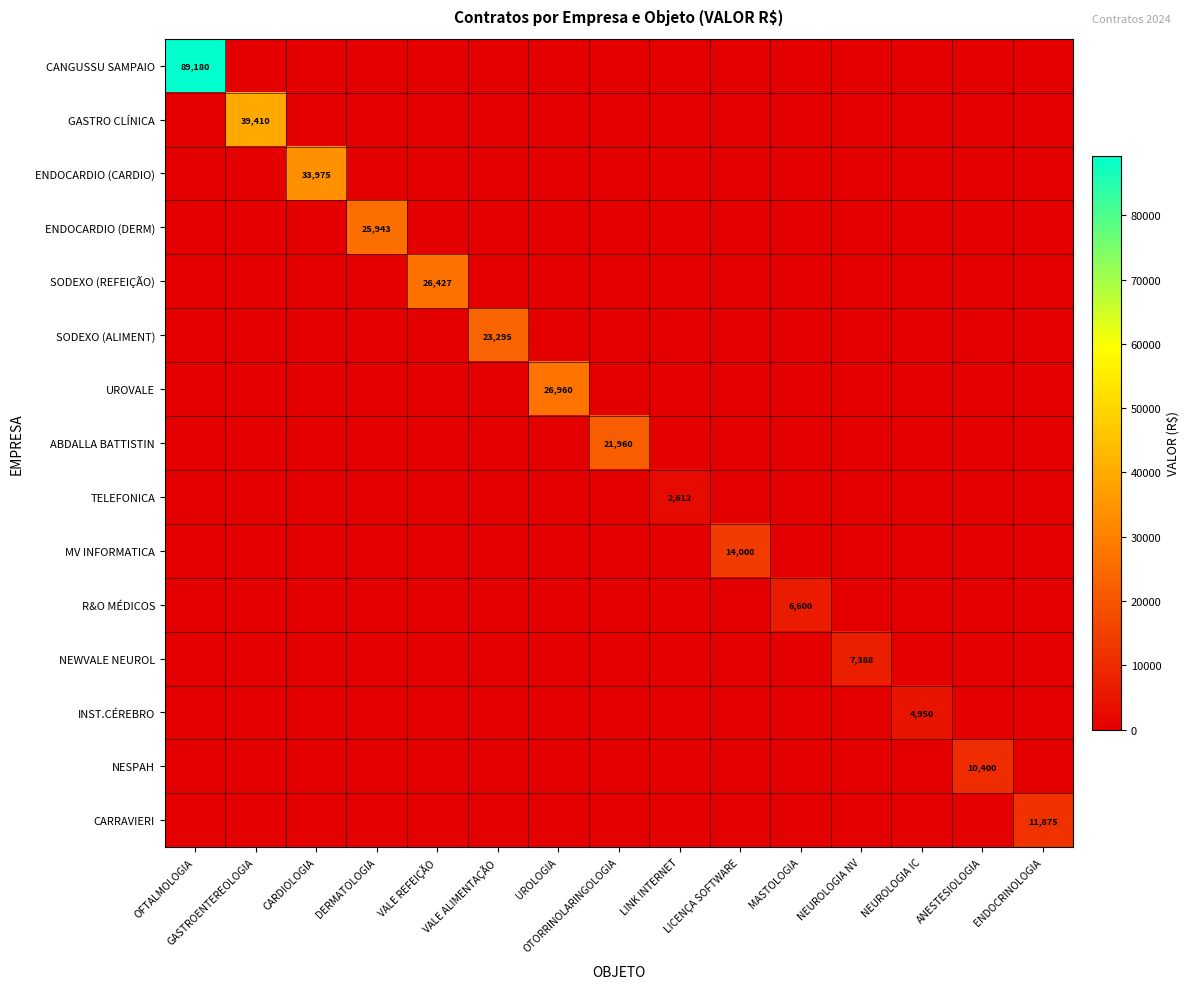

Which label corresponds to the smallest value in the chart?

GASTROENTEREOLOGIA